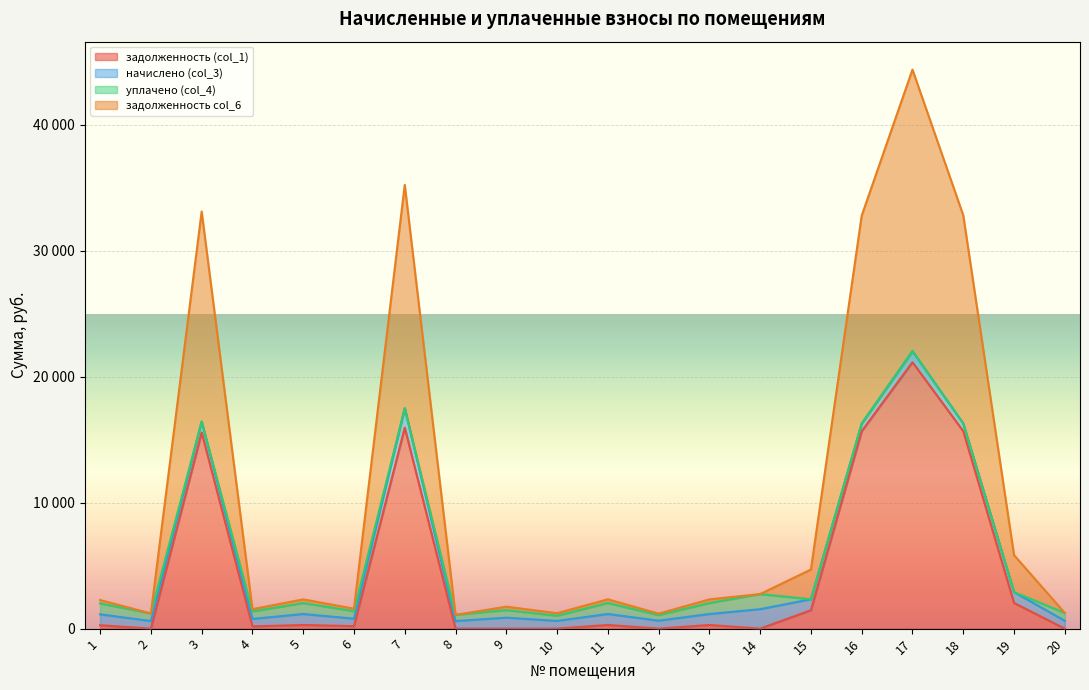

Which series has the widest spread of values?

задолженность col_6